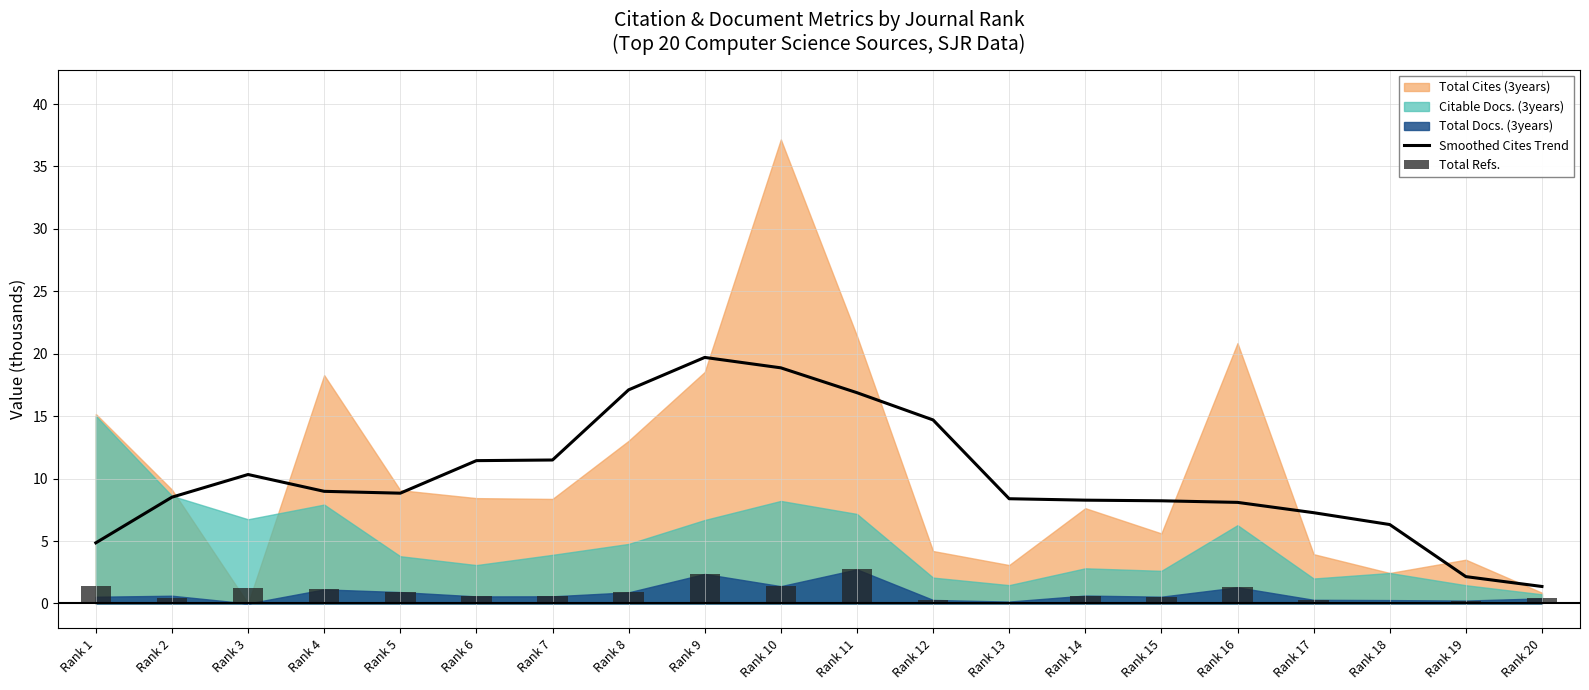

The value of Smoothed Cites Trend at Rank 14 is 12.7. True or false?

False